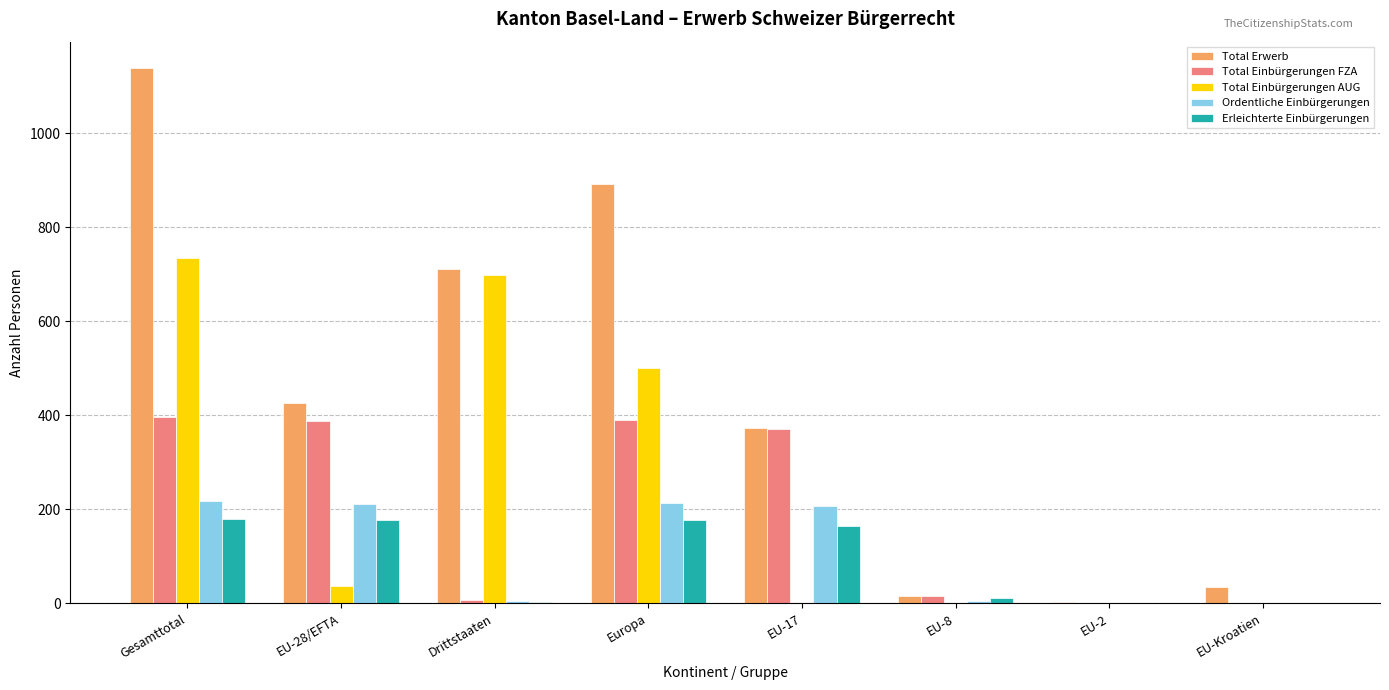

The Erleichterte Einbürgerungen series shows 177 at EU-28/EFTA. True or false?

True